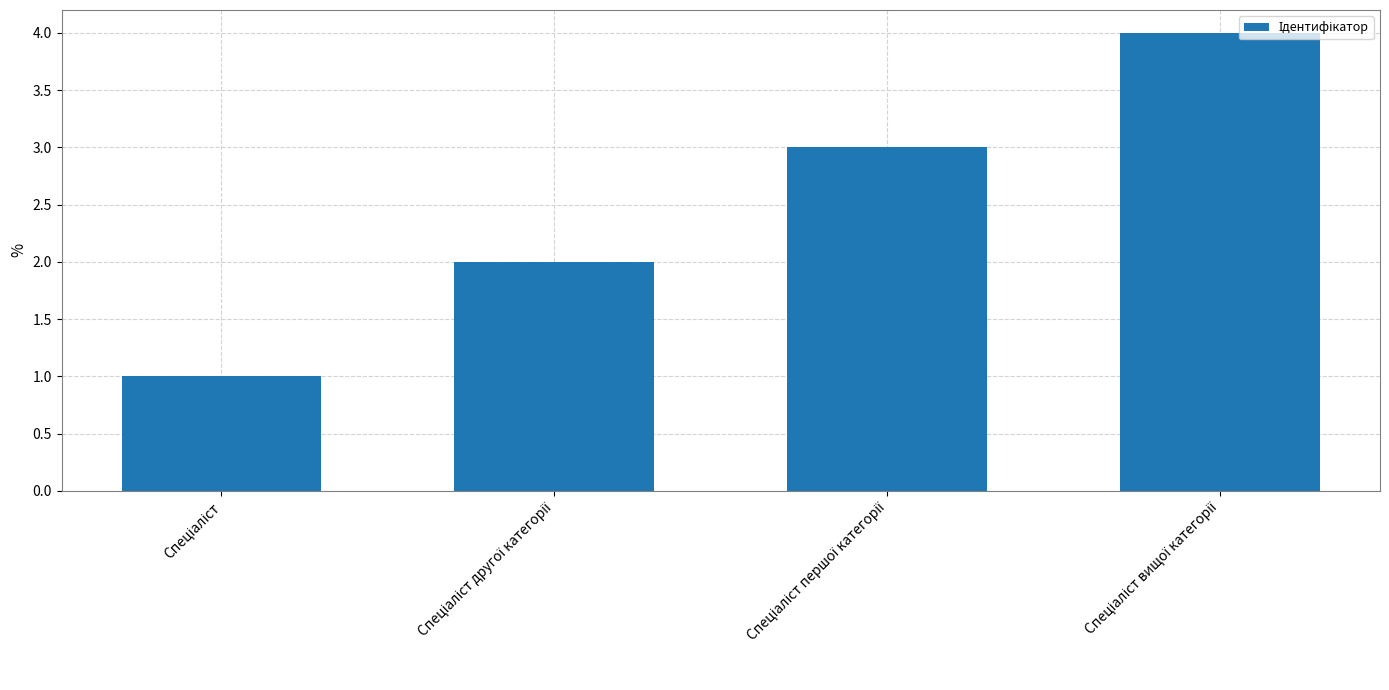

Does the chart contain any negative values?

No